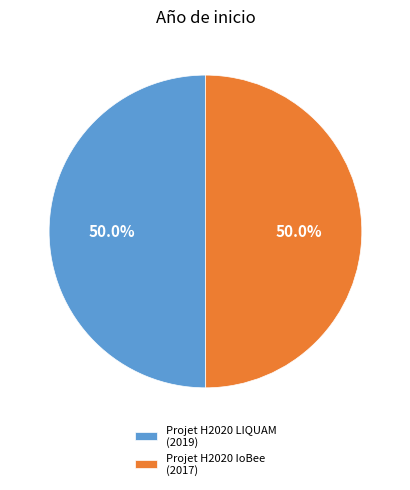

Approximately how many times larger is the value at Projet H2020 LIQUAM (2019) compared to Projet H2020 IoBee (2017)?

1.0